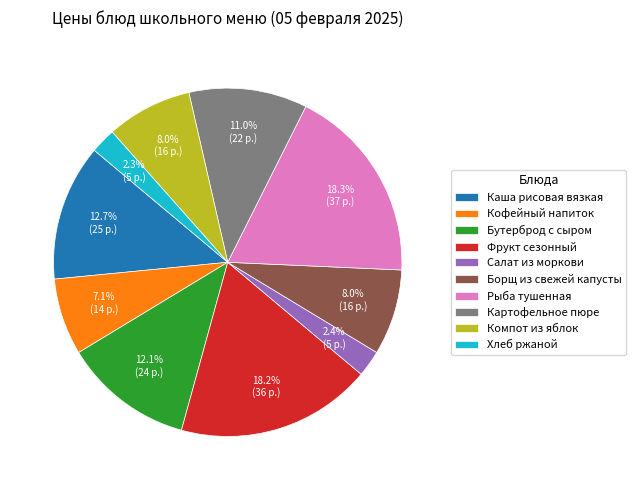

Between Бутерброд с сыром and Фрукт сезонный, which is larger?

Фрукт сезонный